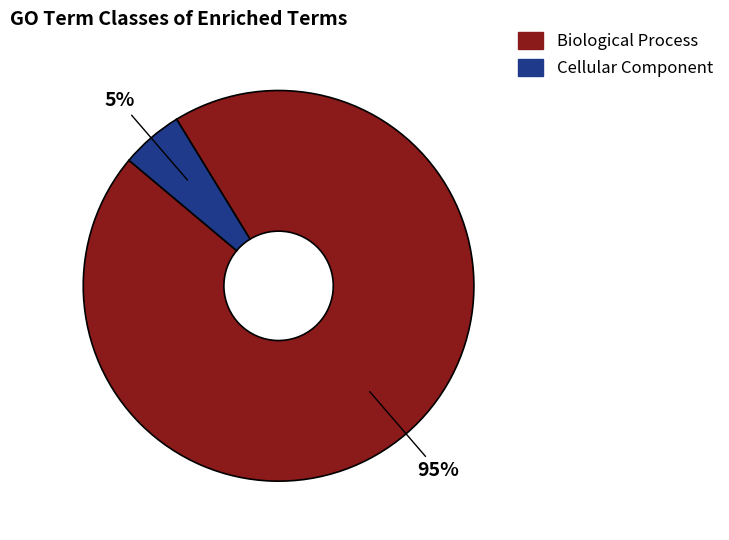

To the nearest percent, what is the difference between the largest and smallest slice percentages?

90%